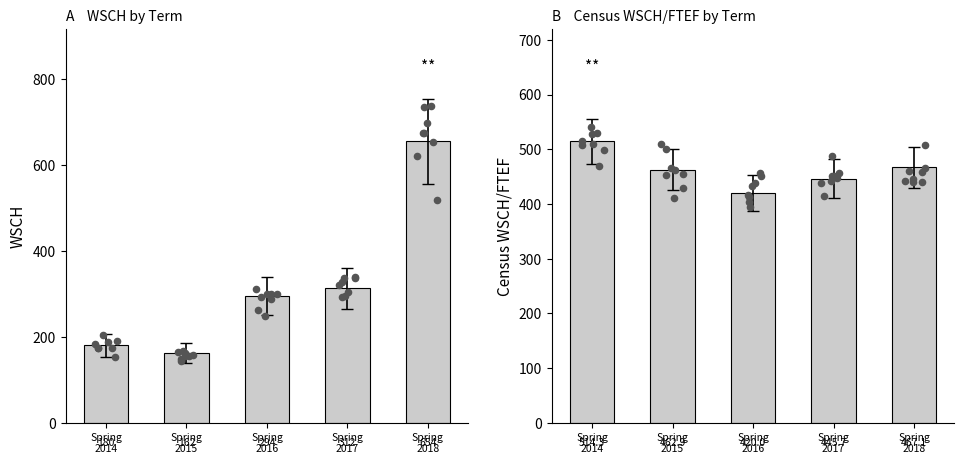

At which category is the sum across all series the highest?

Spring
2018